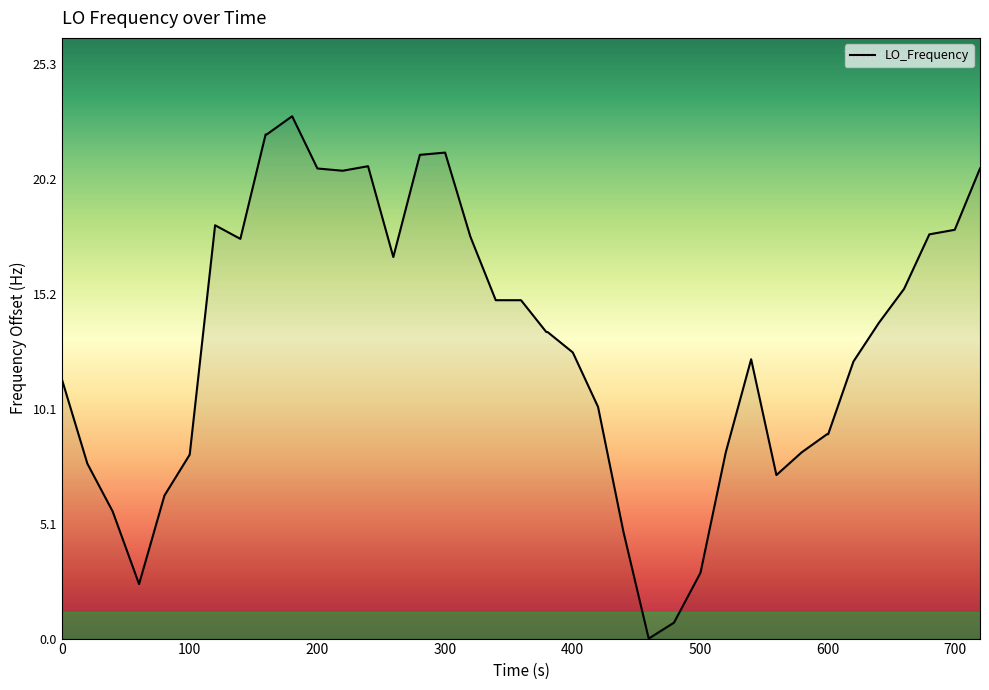

What is the average value?

13.1